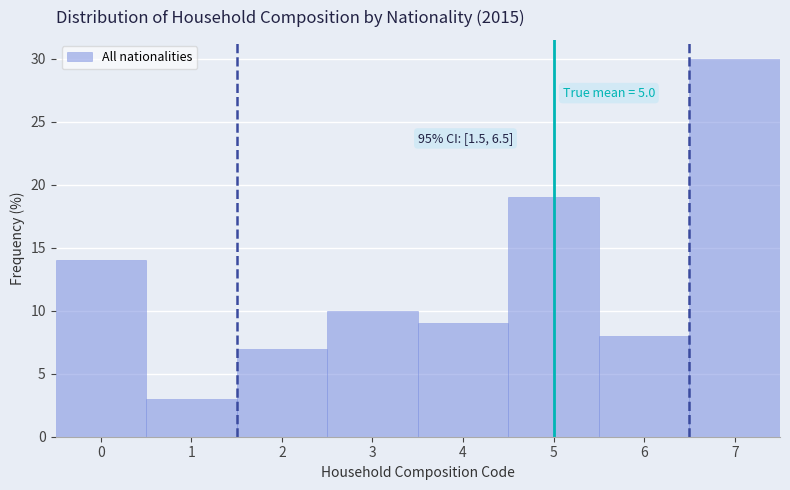

Which range on the x-axis has the tallest bar?

6.5 to 7.5